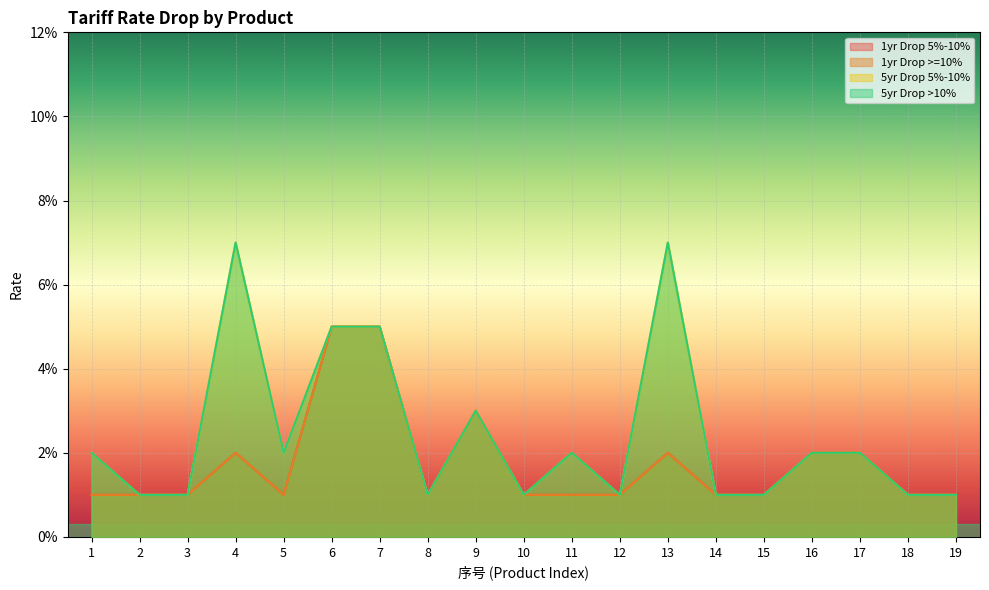

At which category does the chart reach its minimum across all series?

1